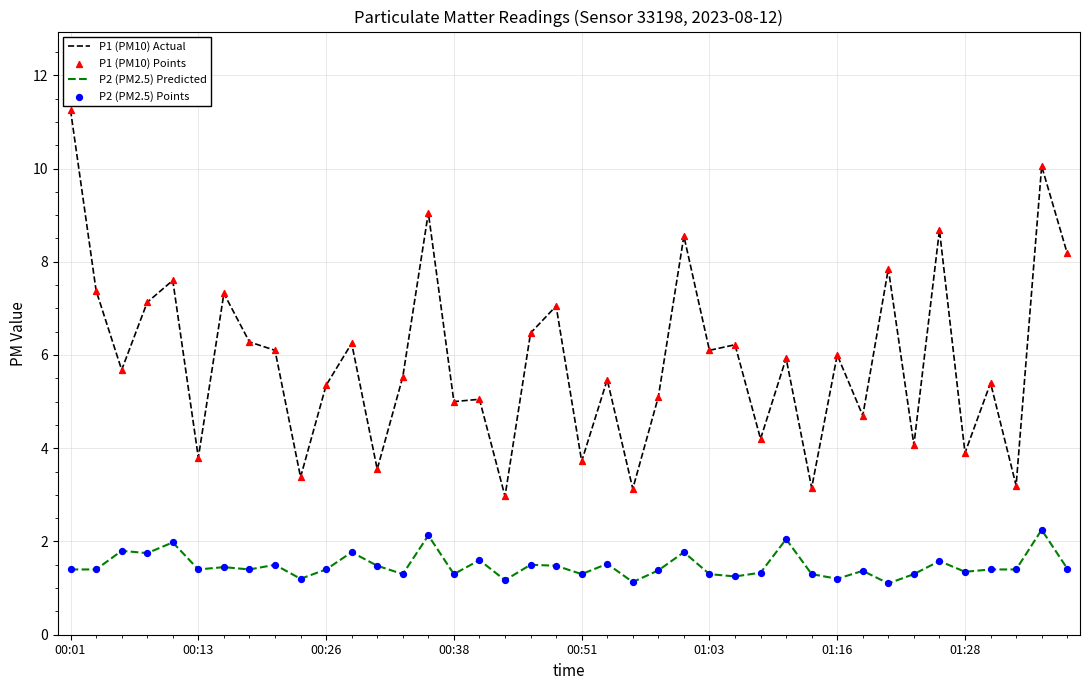

Which series has the largest total across all categories?

P1 (PM10) Actual